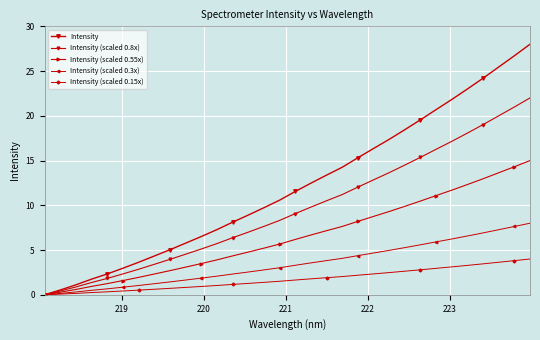

What is the value of the Intensity (scaled 0.3x) point at the 32nd from the left?

8.0